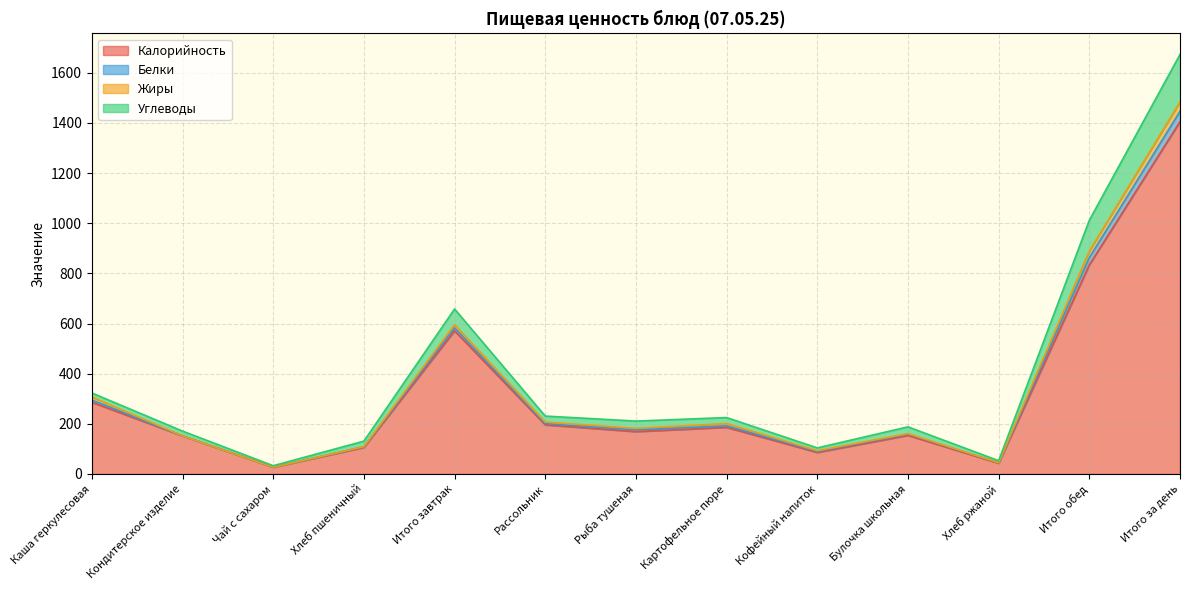

True or false: Калорийность and Белки cross at least once.

False